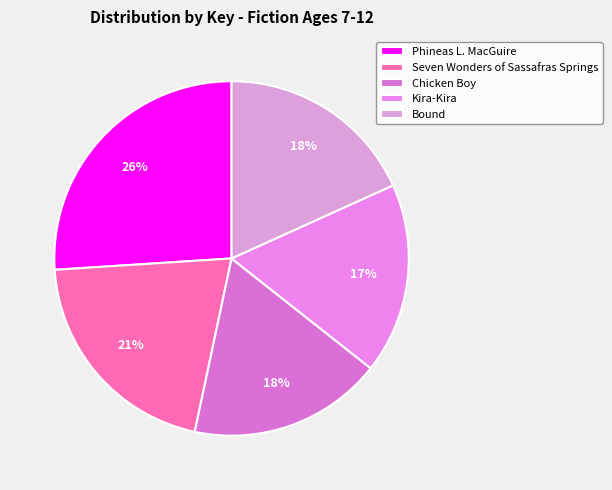

What percentage is the Chicken Boy slice, to the nearest percent?

18%